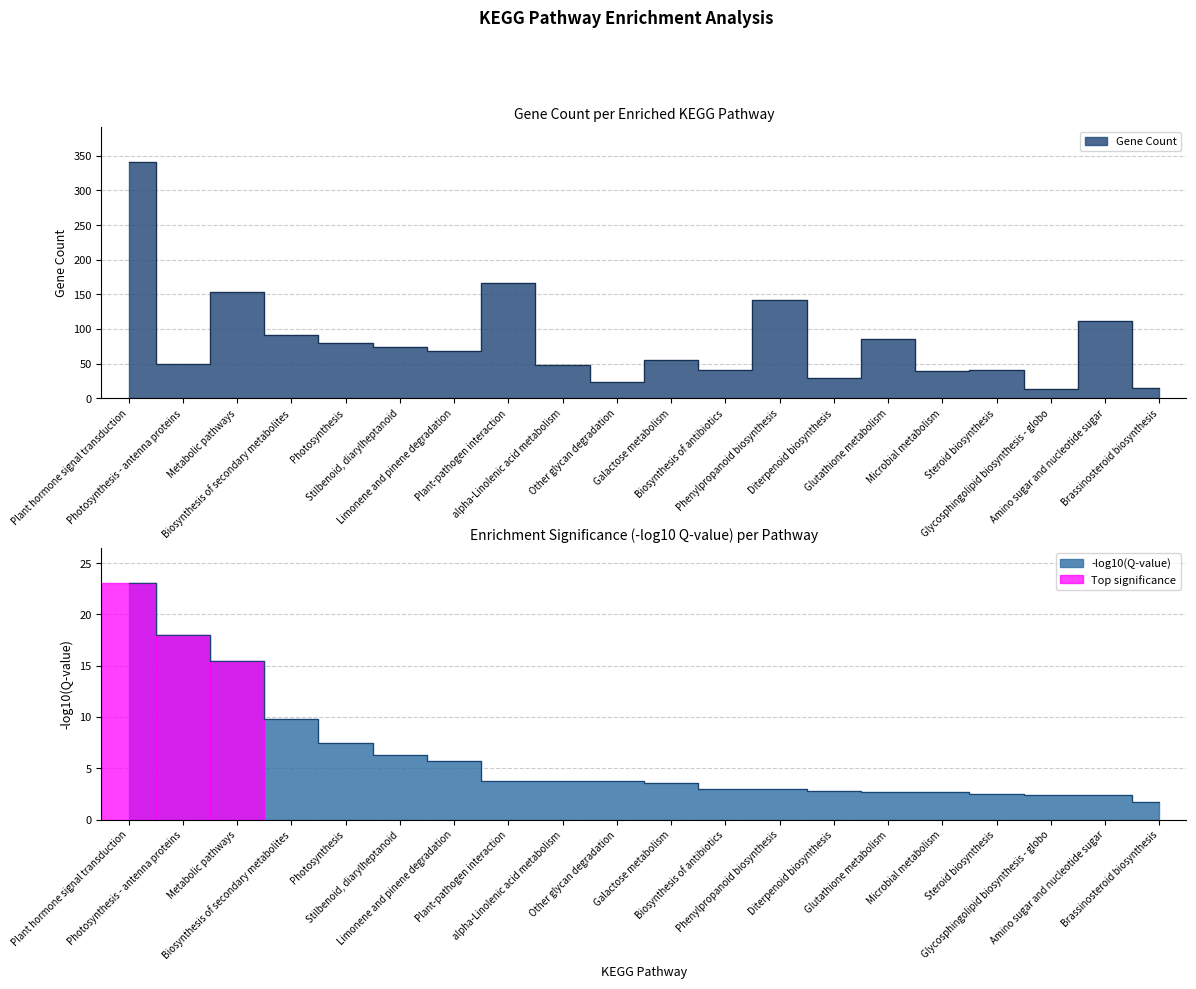

At which category does the chart reach its peak across all series?

Plant hormone signal transduction